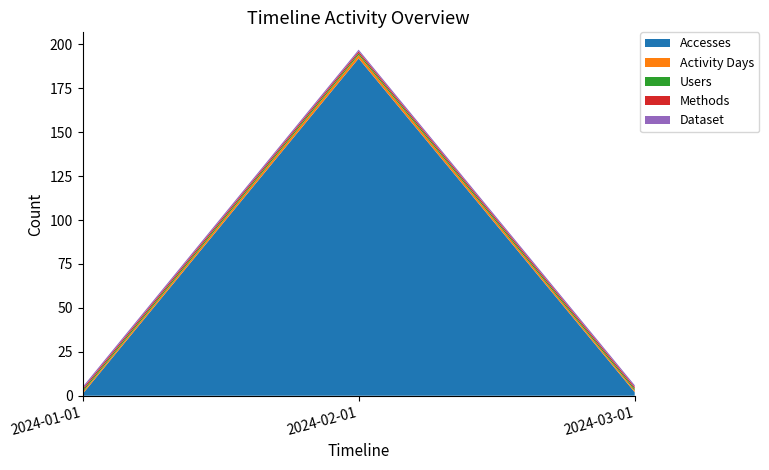

Reading left to right, extract all data points from this chart.

Accesses: 2024-01-01=1	2024-02-01=192	2024-03-01=2
Activity Days: 2024-01-01=1	2024-02-01=2	2024-03-01=1
Users: 2024-01-01=1	2024-02-01=1	2024-03-01=1
Methods: 2024-01-01=1	2024-02-01=1	2024-03-01=1
Dataset: 2024-01-01=1	2024-02-01=1	2024-03-01=1